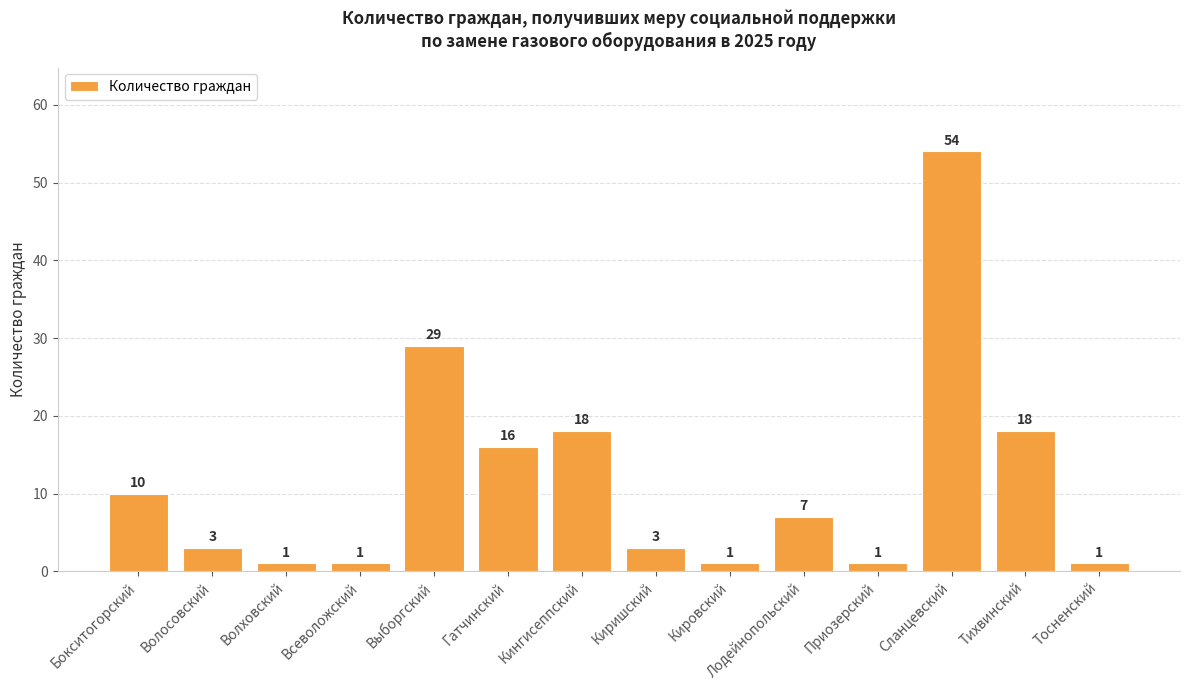

Which has a higher value, Всеволожский or Гатчинский?

Гатчинский